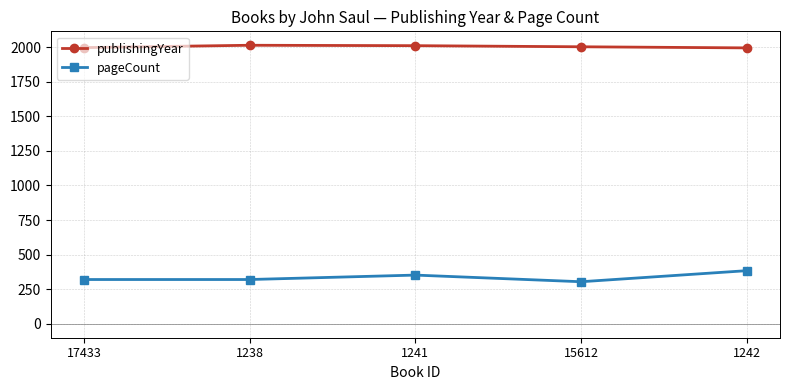

What are all the series names shown in the legend?

publishingYear, pageCount